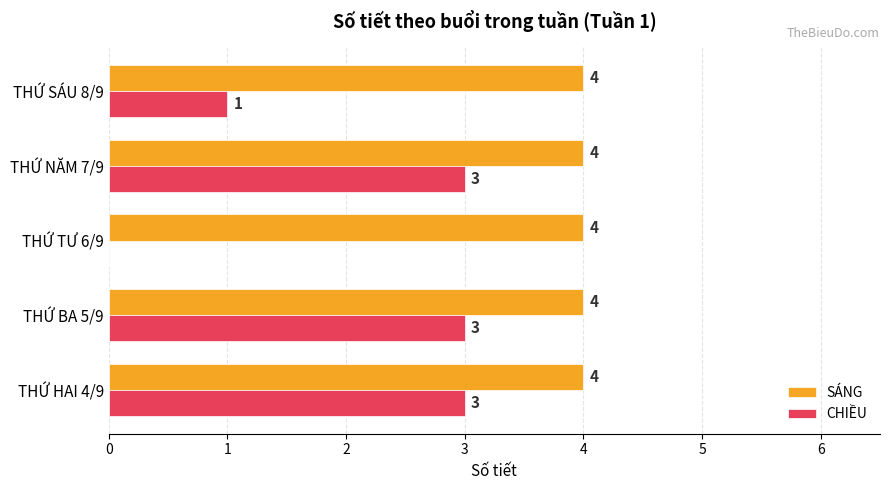

What is the sum of all SÁNG values?

20